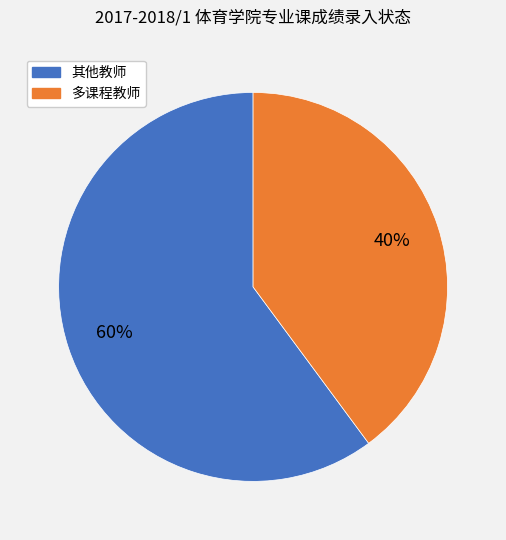

Is there any slice that represents more than half of the pie?

Yes